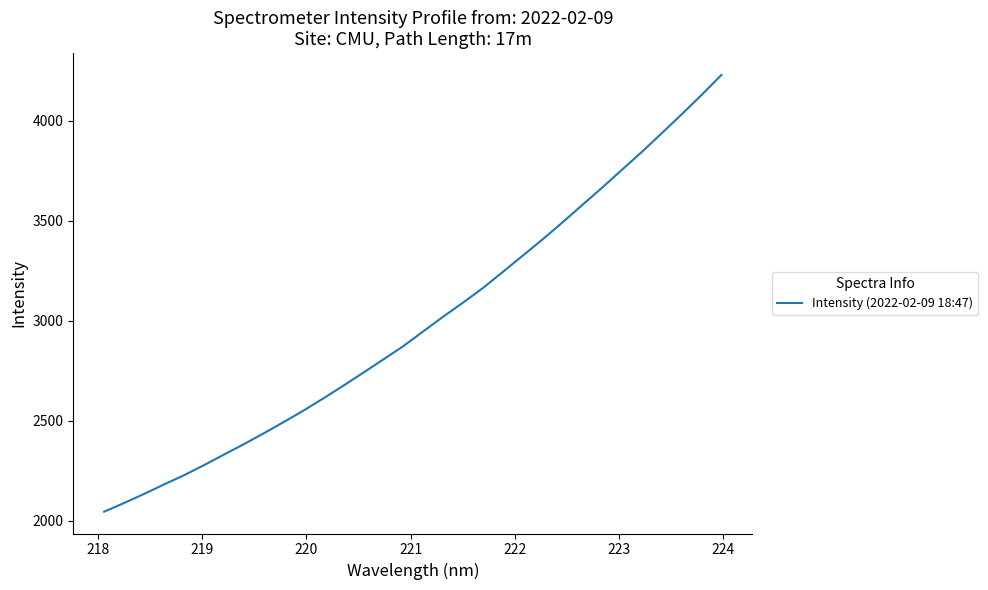

What is the smallest value displayed?

2046.1